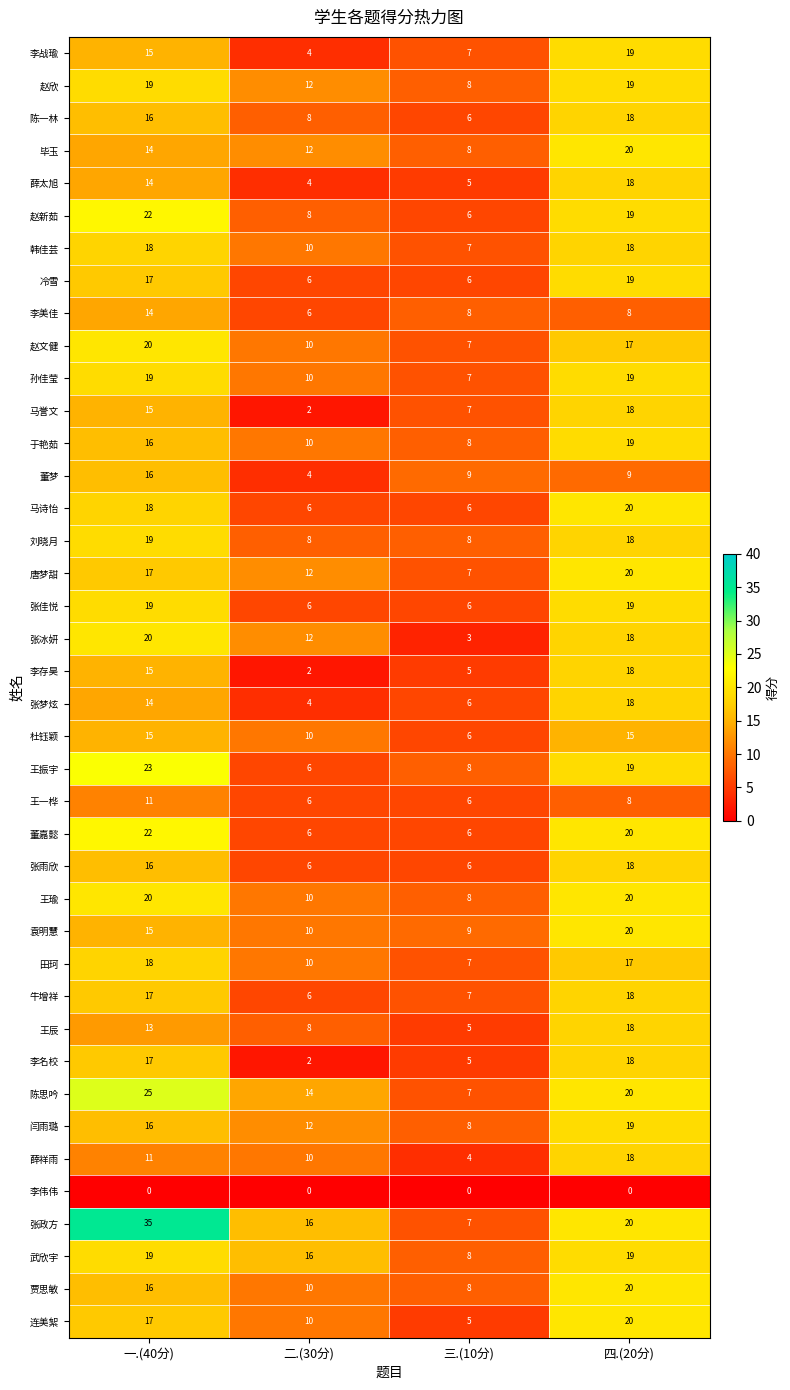

True or false: 杜钰颖 has a value of 15 at 一.(40分).

True